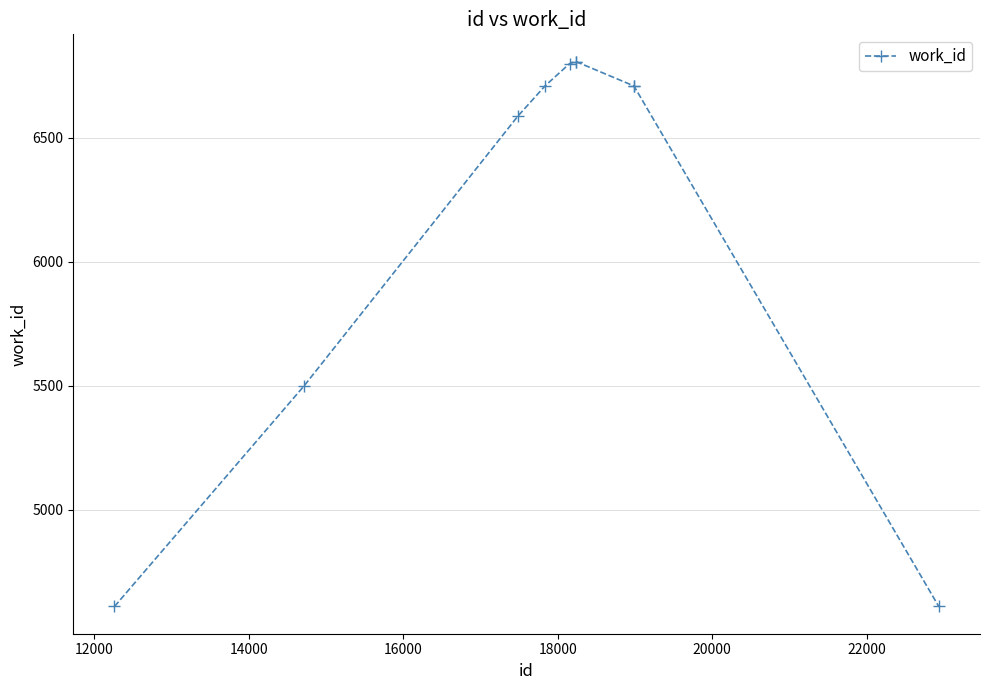

What is the value of the 2nd point from the left?

5501